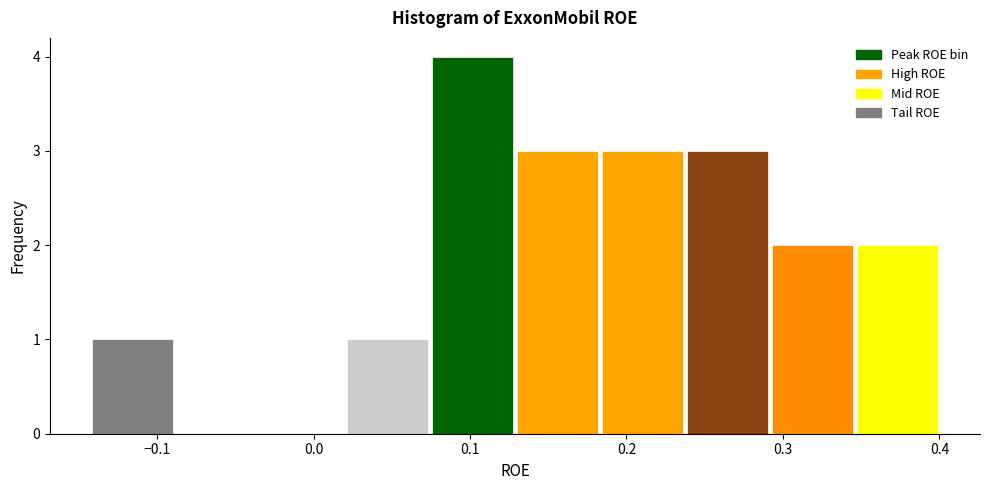

Reading left to right, transcribe this chart: for each bar, give the range it covers on the x-axis and its height. Neither the bar edges nor the heights are printed on the chart, so give them approximately, as read against the axes.

-0.14 to -0.09: 1
-0.09 to -0.03: 0
-0.03 to 0.02: 0
0.02 to 0.07: 1
0.07 to 0.13: 4
0.13 to 0.18: 3
0.18 to 0.24: 3
0.24 to 0.29: 3
0.29 to 0.35: 2
0.35 to 0.40: 2